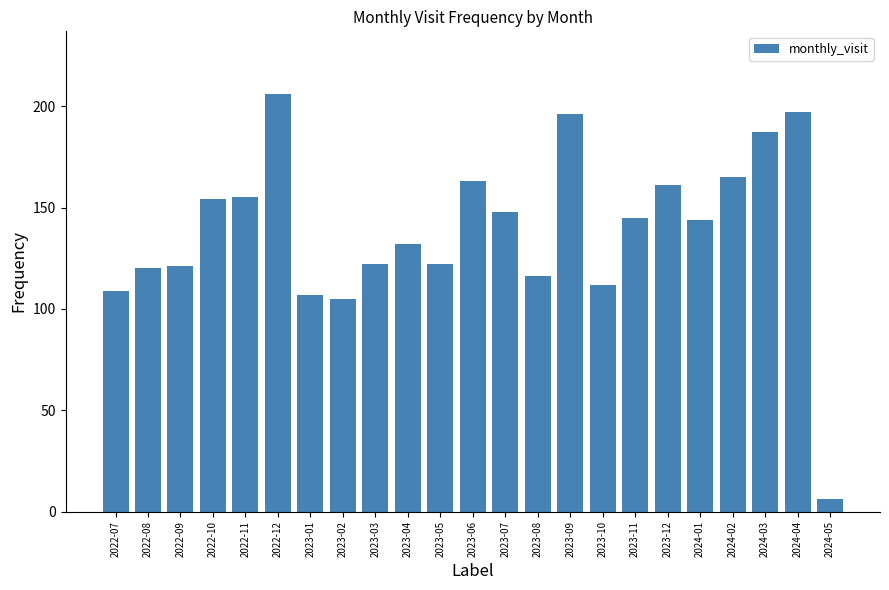

Read the value at 2023-07.

148